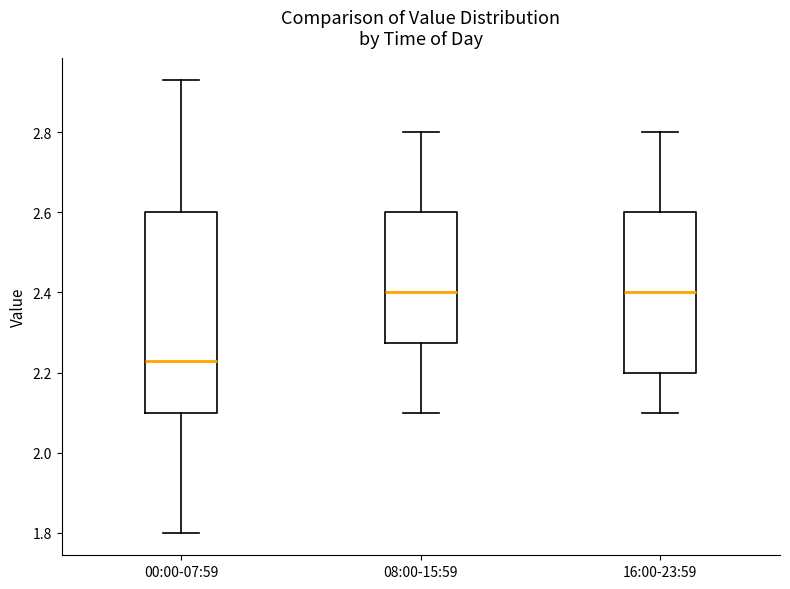

Comparing the boxes themselves (not the whiskers), which one is the tallest?

00:00-07:59